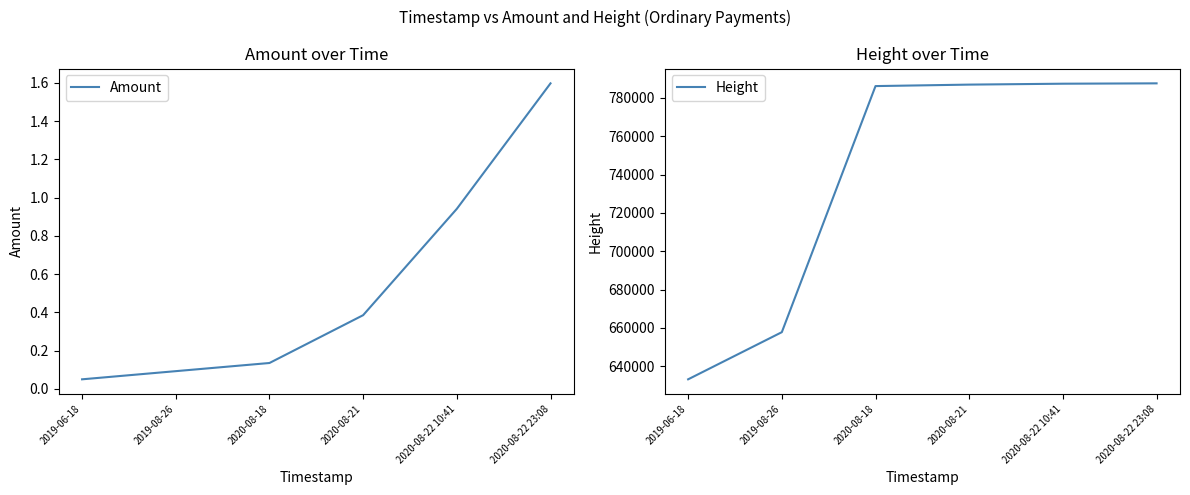

What are all the series names shown in the legend?

Amount, Height